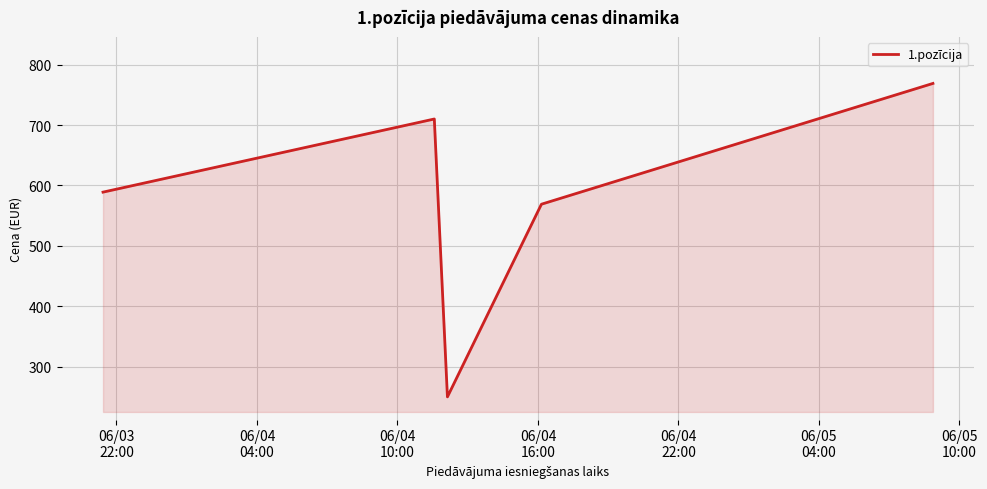

True or false: there are more than 1 points higher than both neighbors.

False